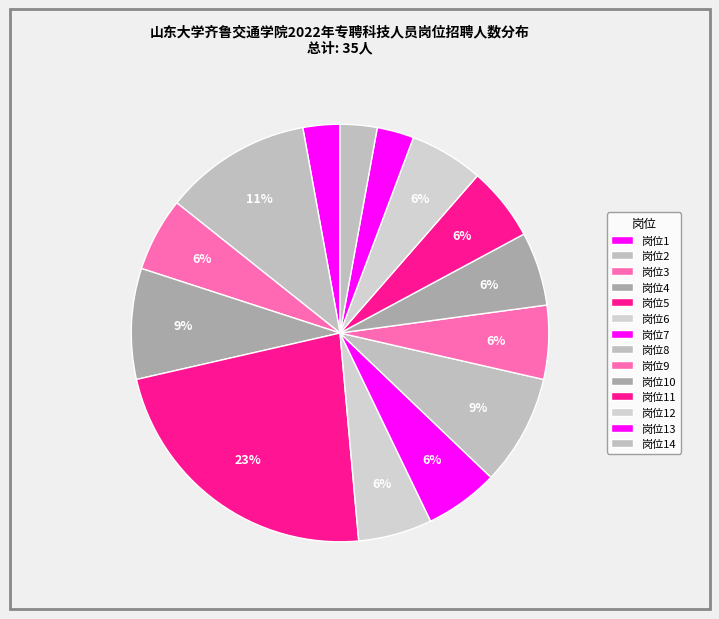

How many slices are in this pie chart?

14